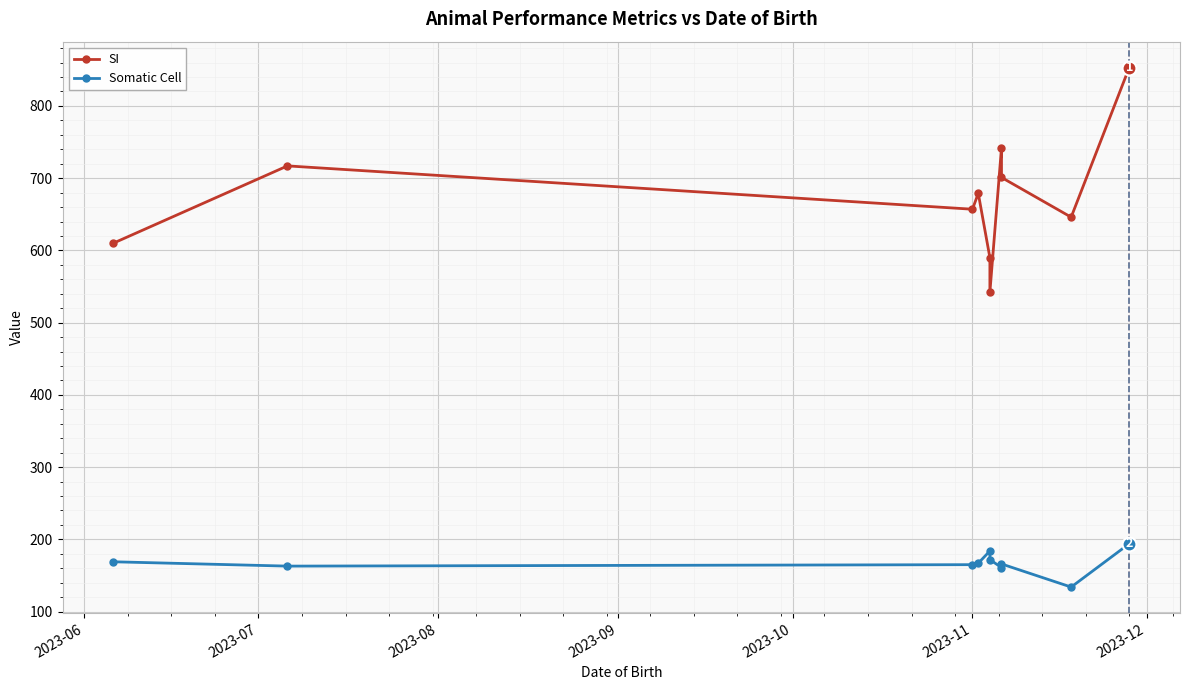

True or false: Somatic Cell has a value of 165 at 2023-11.

True